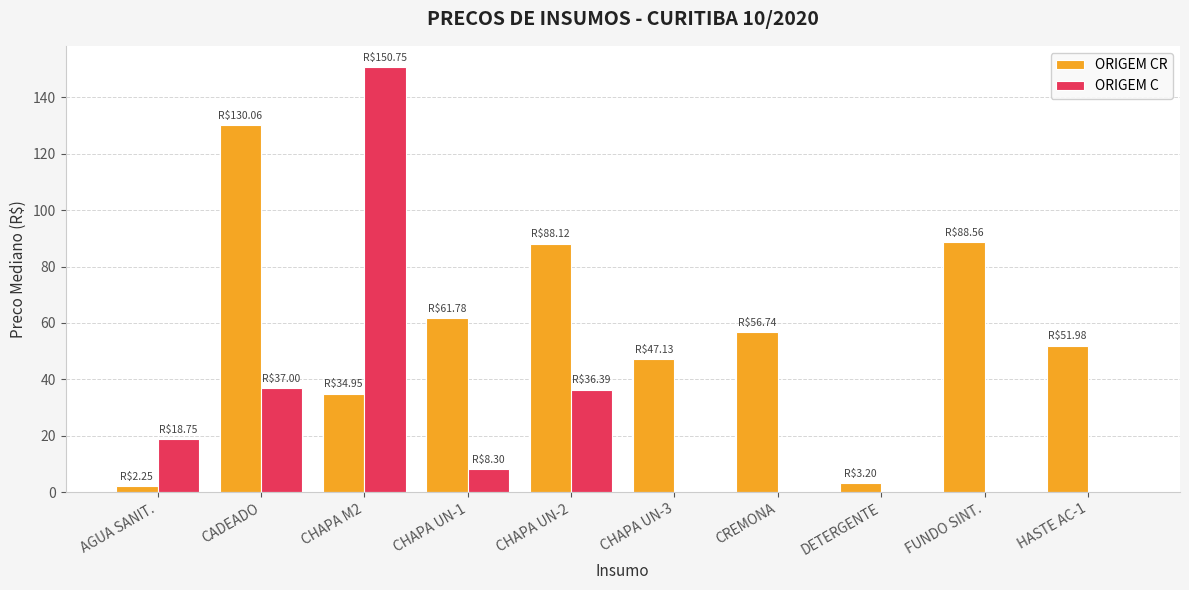

How many groups of bars are there?

10